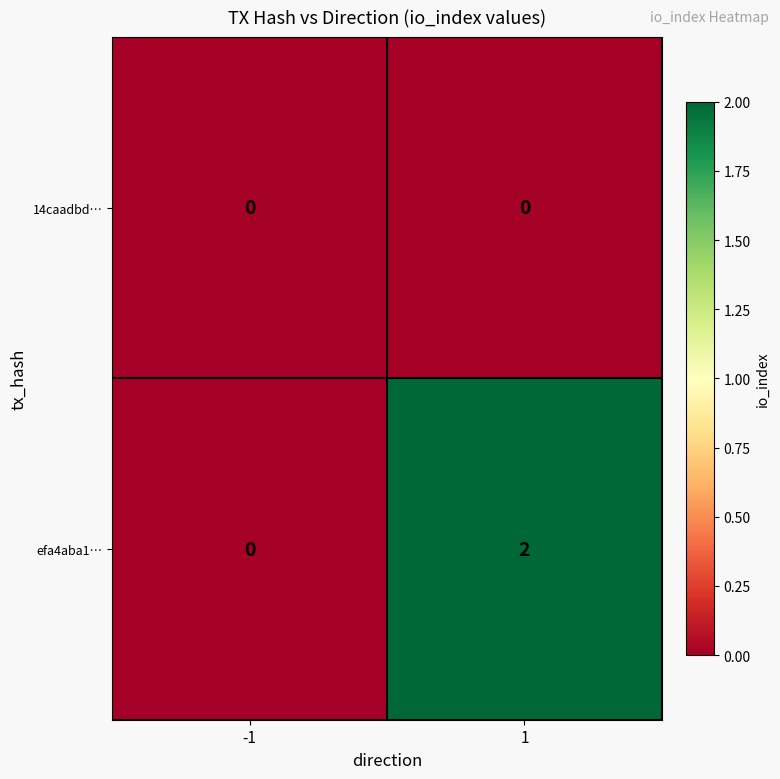

Is it true that 14caadbd… equals 0 at -1?

True